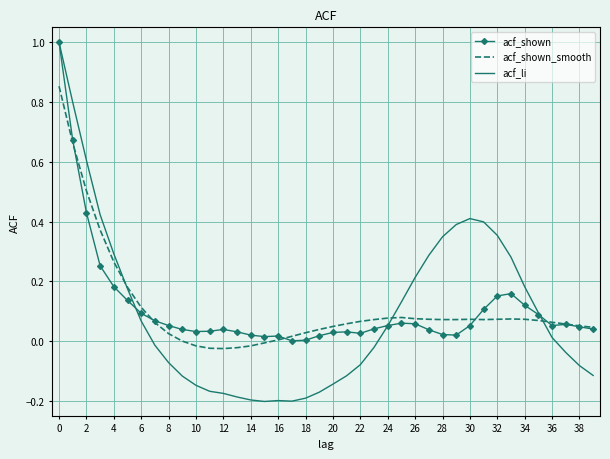

What is the greatest value displayed?

1.0